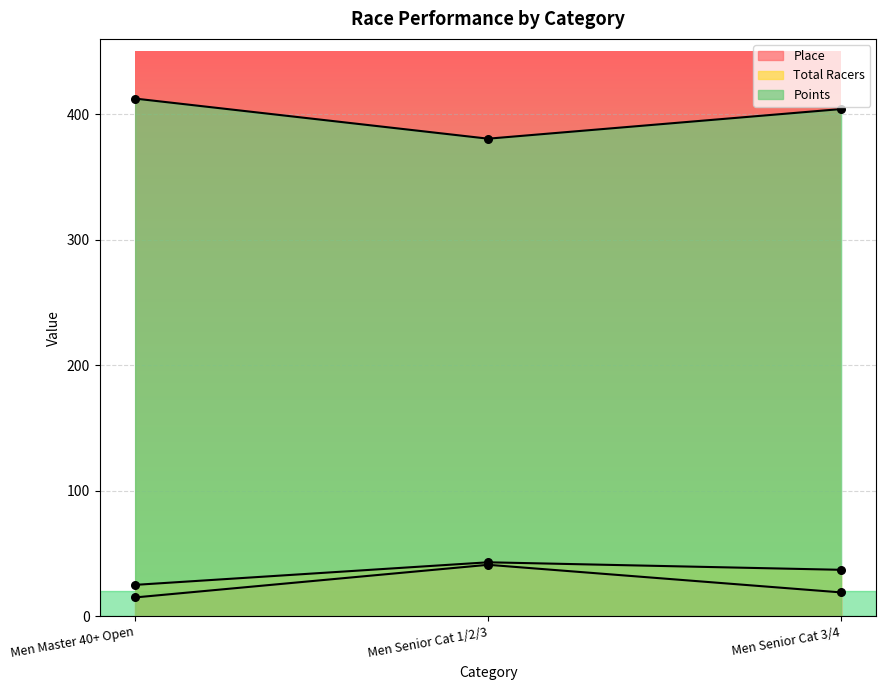

Which series has the largest total across all categories?

Points